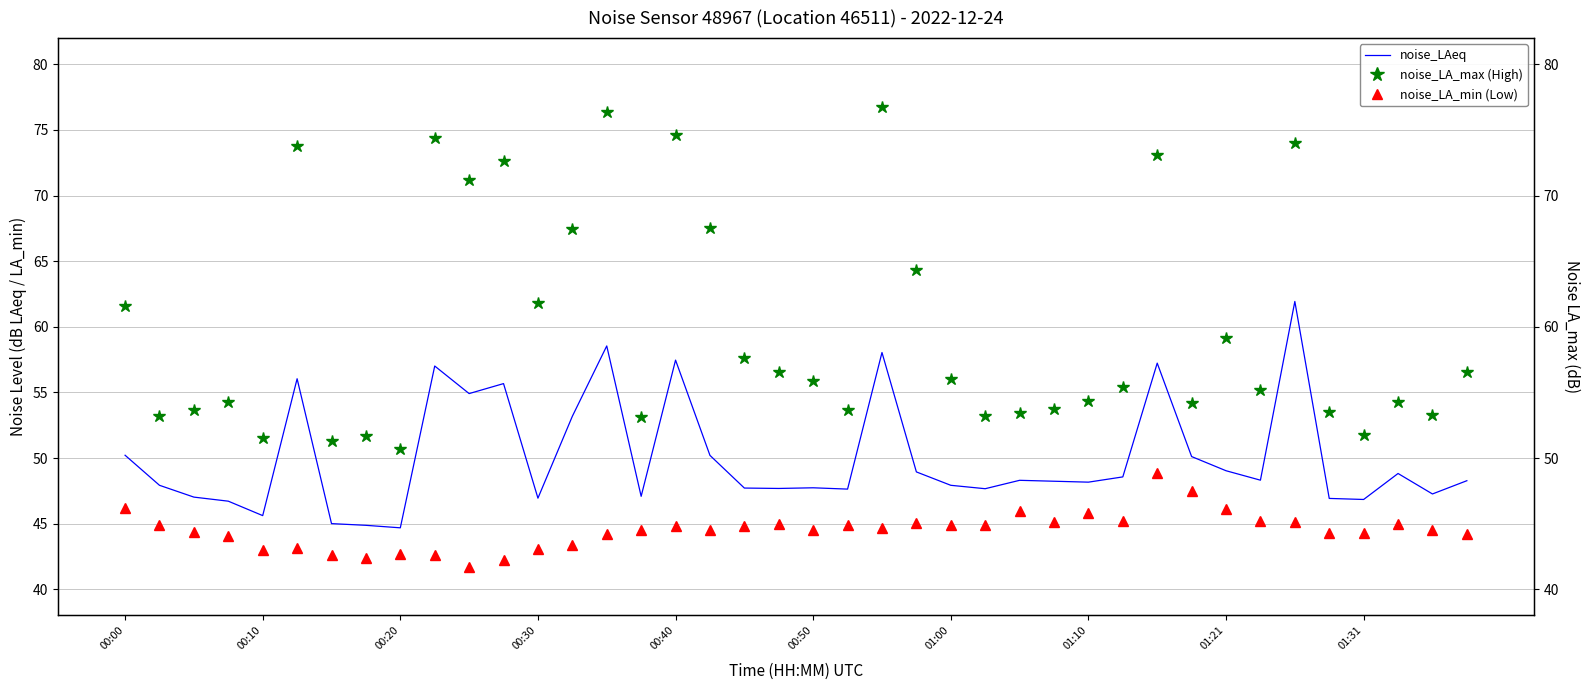

In noise_LA_min (Low), how many points are lower than both neighbors (excluding endpoints)?

9